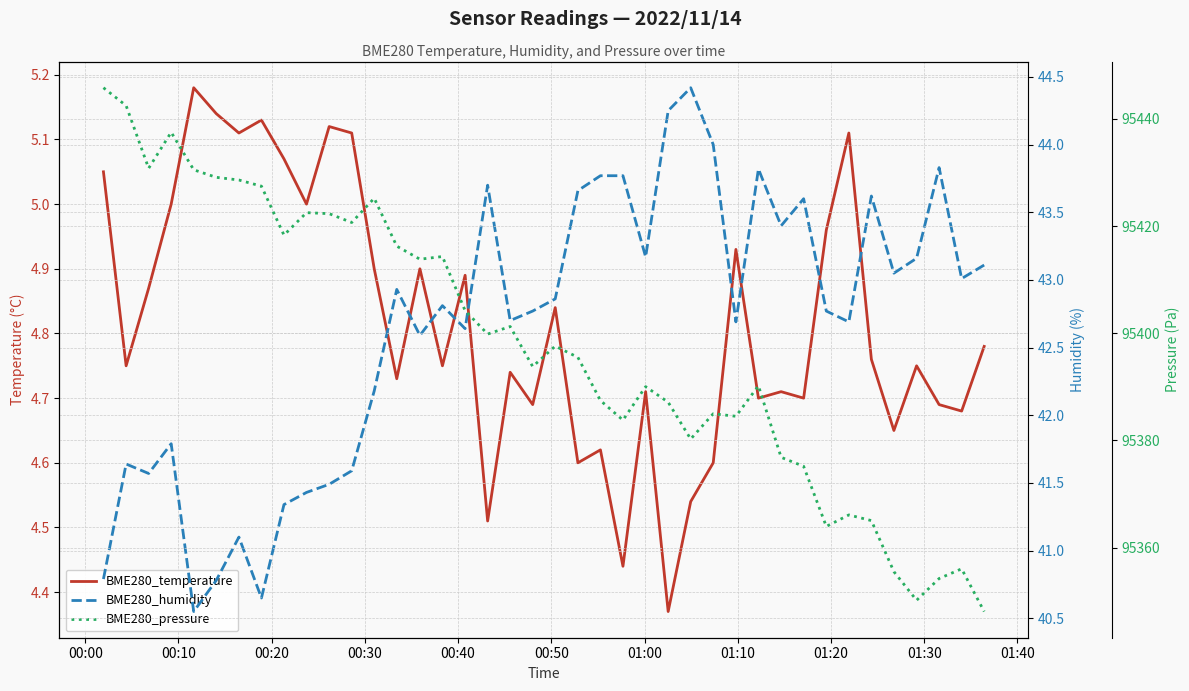

At which label does BME280_pressure first exceed 95397?

00:00